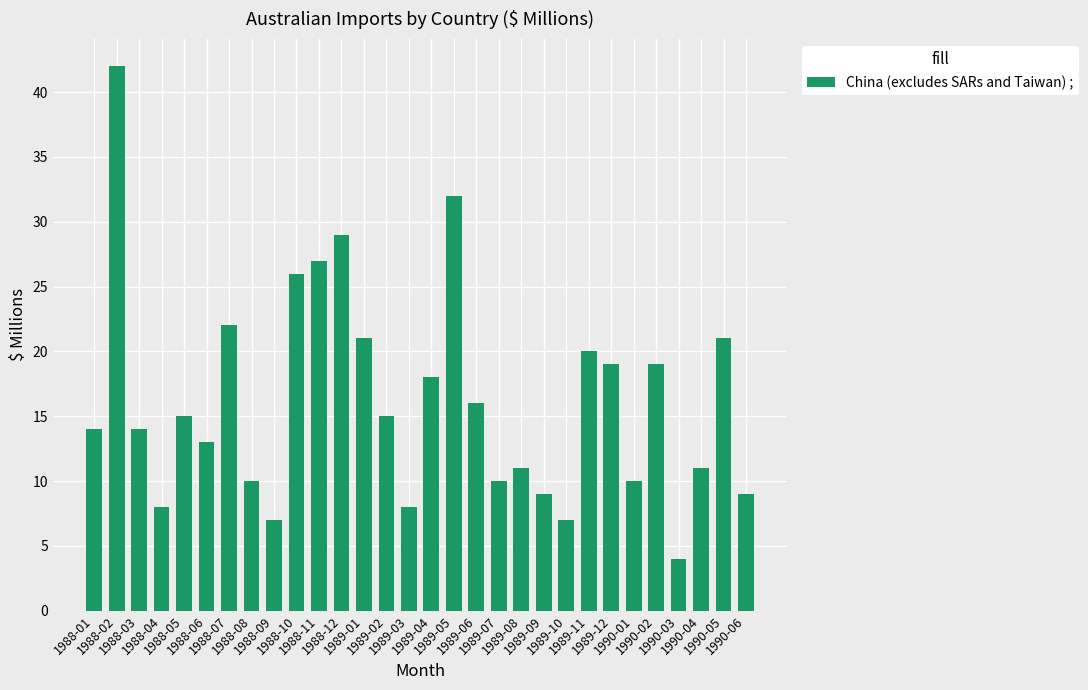

Reading left to right, list all the values displayed in this chart.

1988-01=14	1988-02=42	1988-03=14	1988-04=8	1988-05=15	1988-06=13	1988-07=22	1988-08=10	1988-09=7	1988-10=26	1988-11=27	1988-12=29	1989-01=21	1989-02=15	1989-03=8	1989-04=18	1989-05=32	1989-06=16	1989-07=10	1989-08=11	1989-09=9	1989-10=7	1989-11=20	1989-12=19	1990-01=10	1990-02=19	1990-03=4	1990-04=11	1990-05=21	1990-06=9